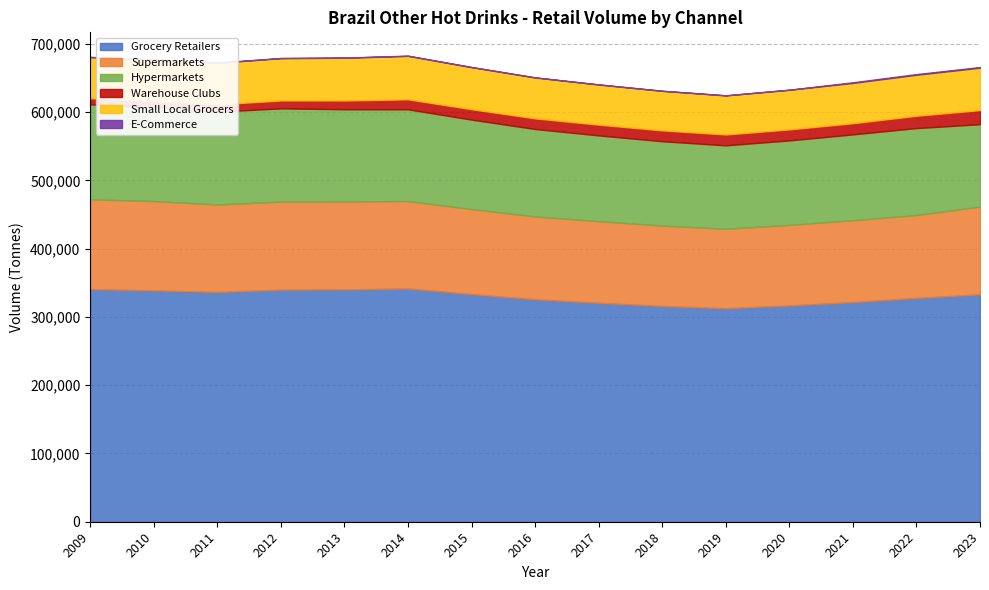

What are all the series names shown in the legend?

Grocery Retailers, Supermarkets, Hypermarkets, Warehouse Clubs, Small Local Grocers, E-Commerce